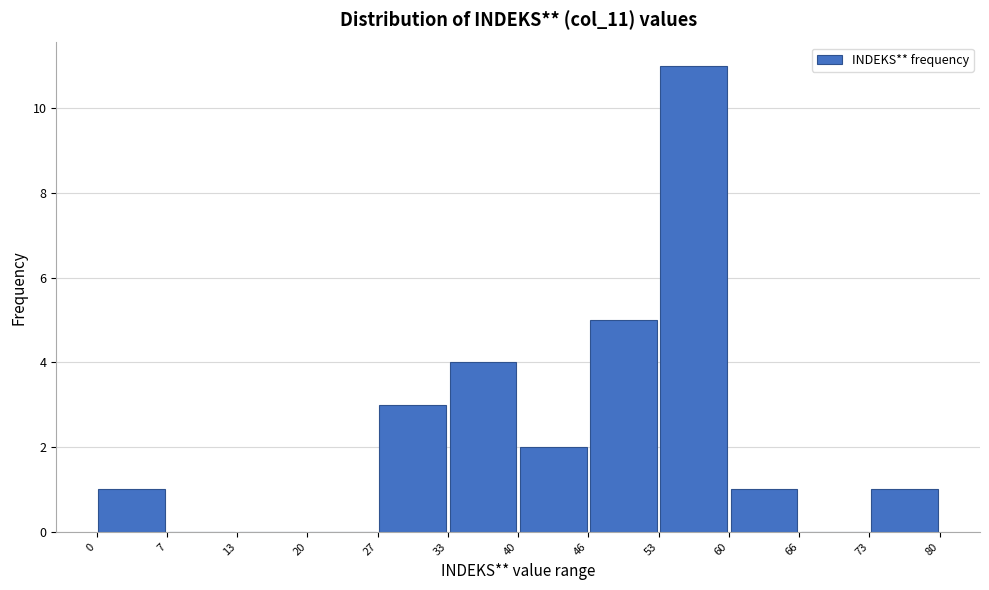

Reading left to right, list every bar in this chart as the range it spans on the x-axis followed by its height. The values are not printed on the chart, so give them approximately, as read against the axis.

0 to 7: 1
7 to 13: 0
13 to 20: 0
20 to 27: 0
27 to 33: 3
33 to 40: 4
40 to 46: 2
46 to 53: 5
53 to 60: 11
60 to 66: 1
66 to 73: 0
73 to 80: 1